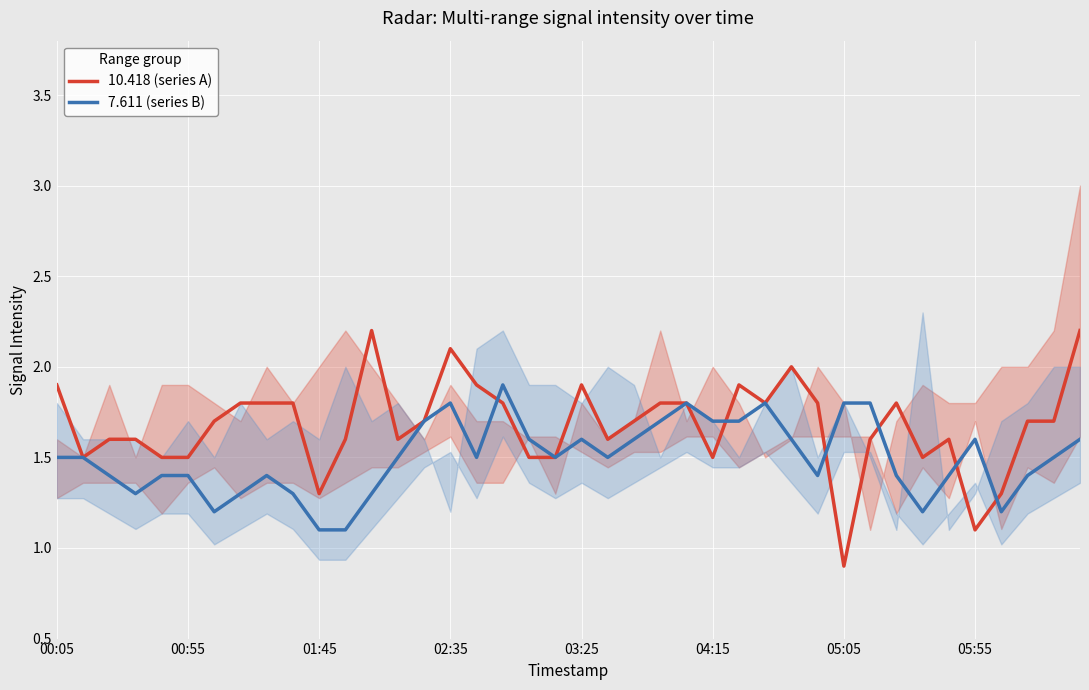

Between 34 and 33, which is larger?

34